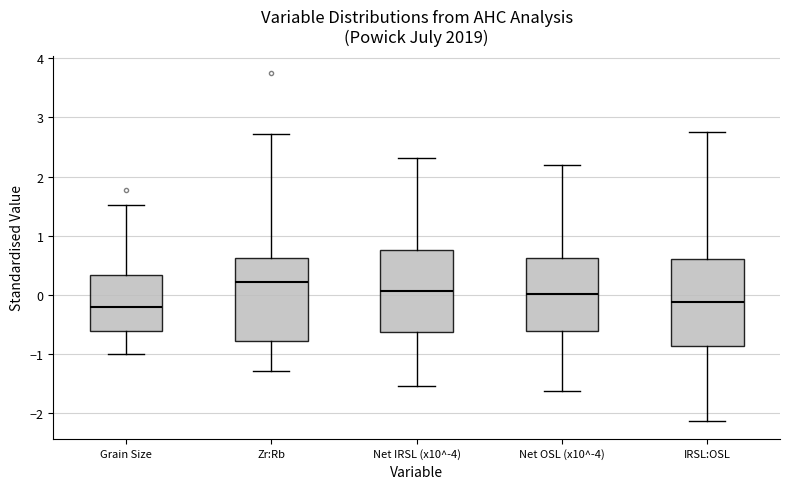

Reading left to right, transcribe this box plot: for each box, give where its median line is, the range the box spans, and where its two whiskers end, as read against the y-axis. The values are not printed on the chart, so give them approximately, as read against the axis.

Grain Size: median -0.2, box -0.6 to 0.3, whiskers -1.0 to 1.5
Zr:Rb: median 0.2, box -0.8 to 0.6, whiskers -1.3 to 2.7
Net IRSL (x10^-4): median 0.1, box -0.6 to 0.8, whiskers -1.5 to 2.3
Net OSL (x10^-4): median 0.0, box -0.6 to 0.6, whiskers -1.6 to 2.2
IRSL:OSL: median -0.1, box -0.9 to 0.6, whiskers -2.1 to 2.8